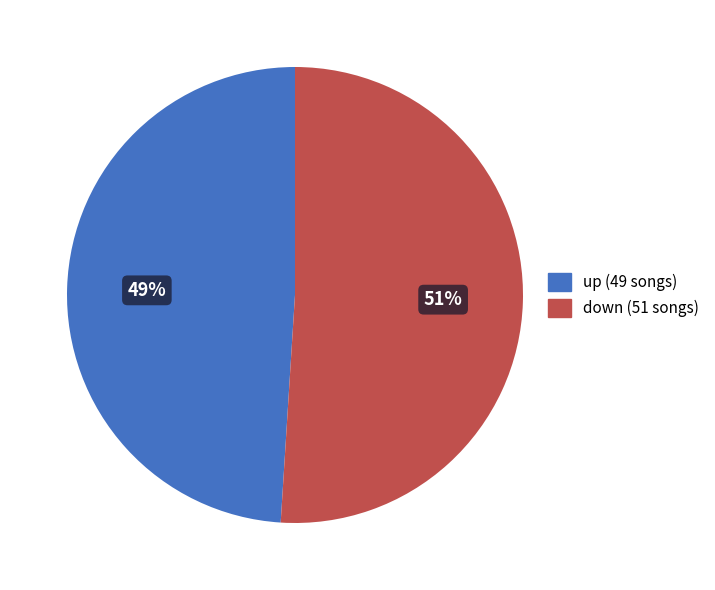

Is the sum of up and down greater than half?

Yes